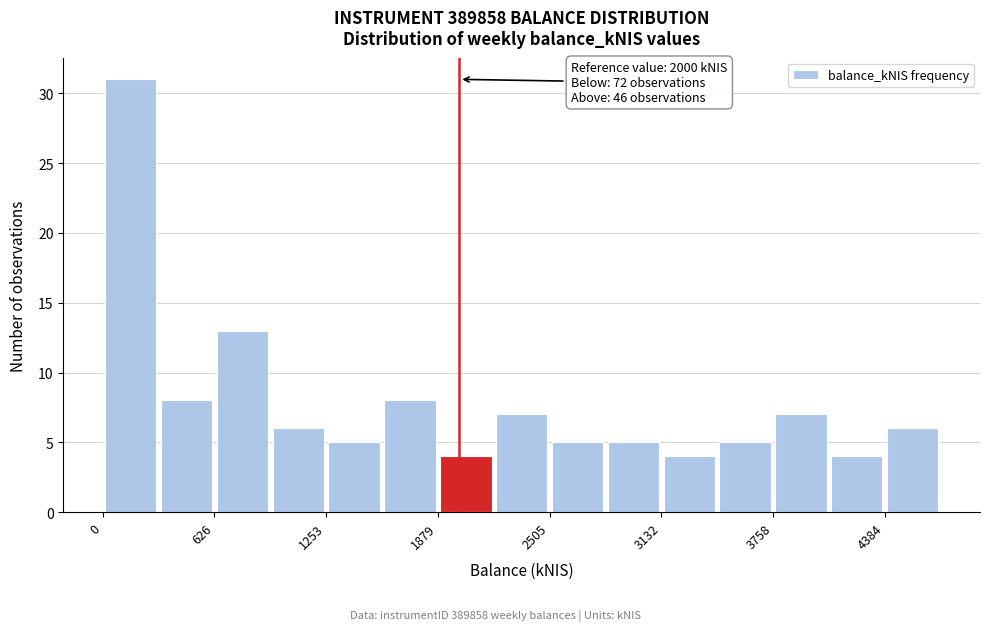

Around what value on the x-axis is the tallest bar? Give the approximate position of its centre, as read against the axis.

200